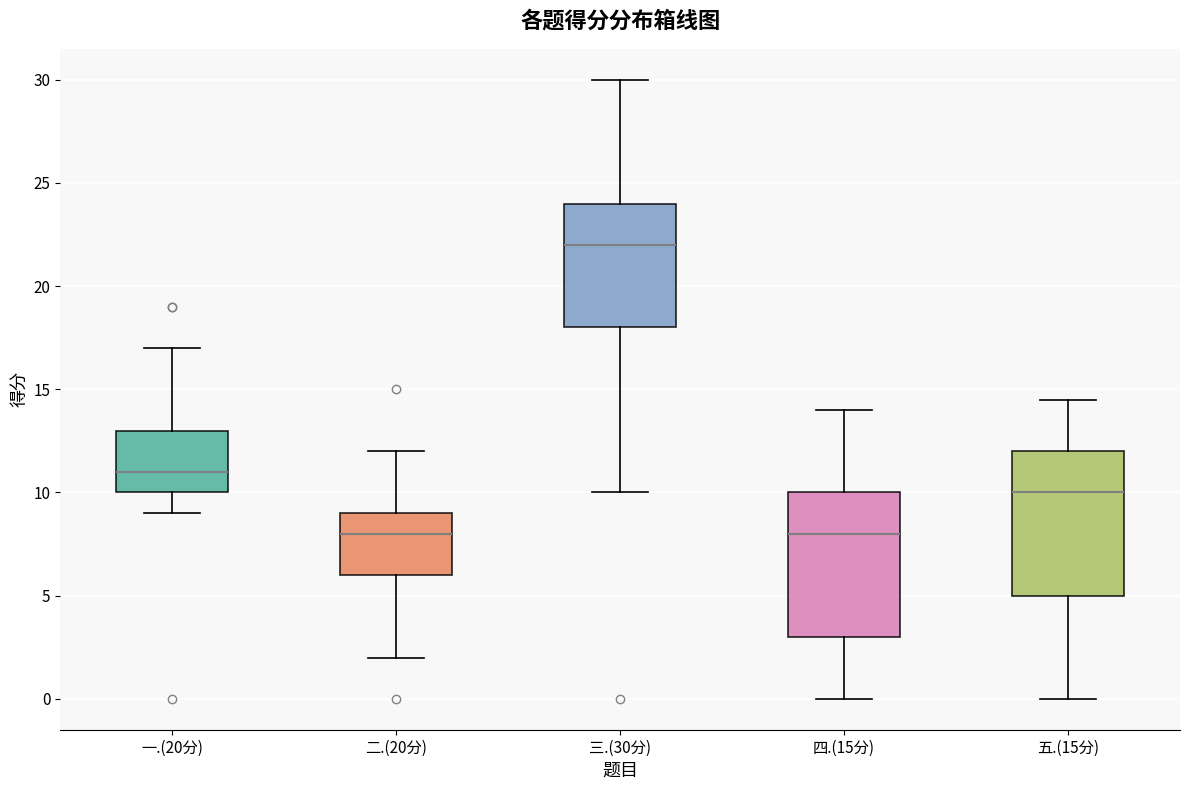

Which box's median line is the highest?

三.(30分)